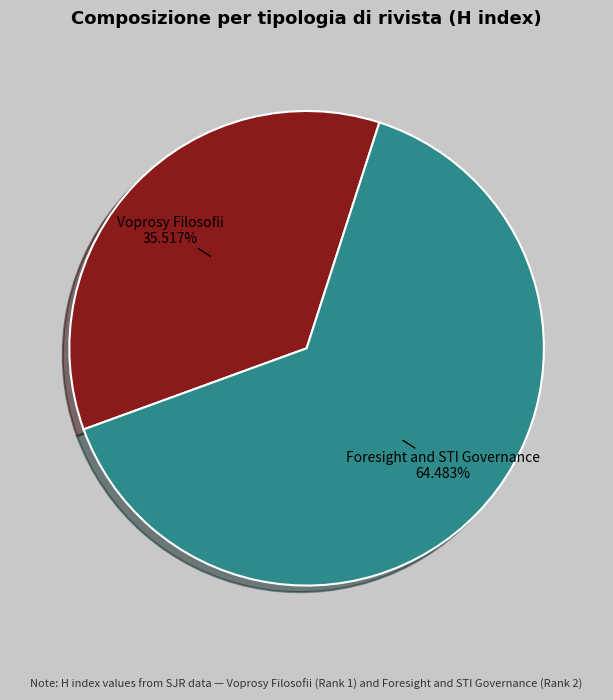

Count the number of slices in the pie.

2